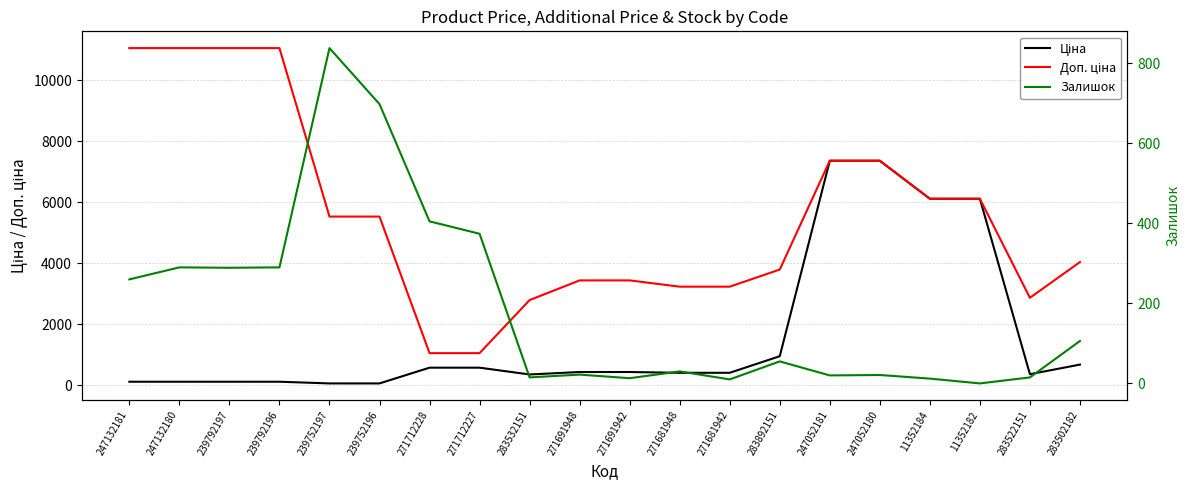

True or false: Залишок and Доп. ціна cross at least once.

False